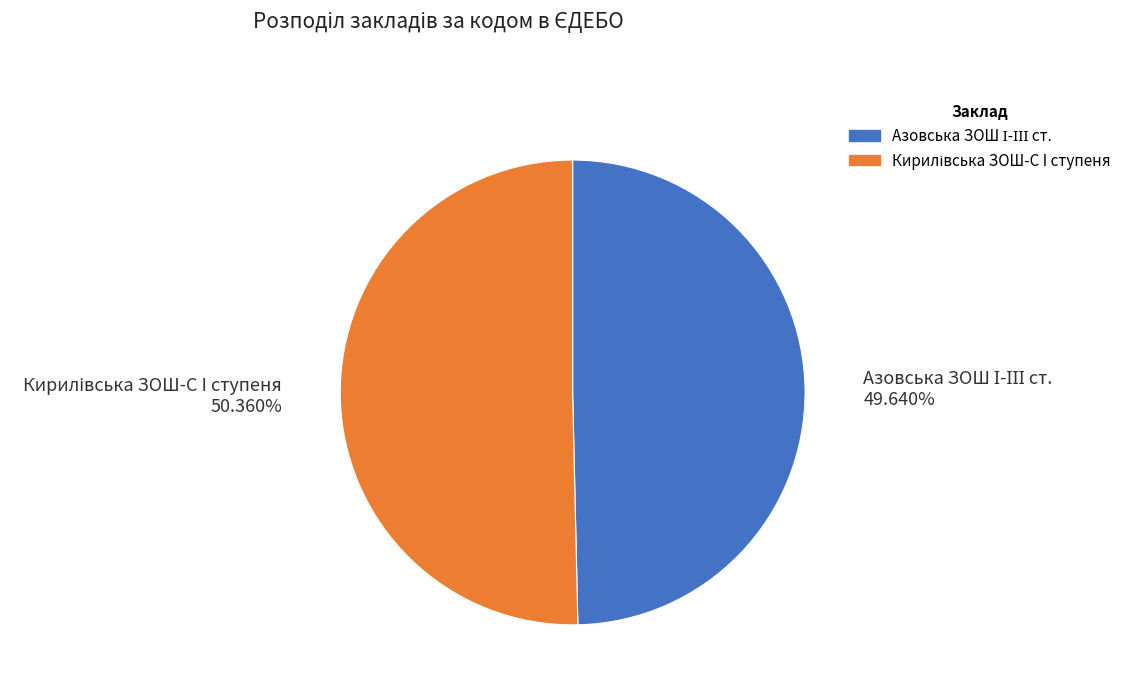

Is there a majority slice in this chart?

Yes